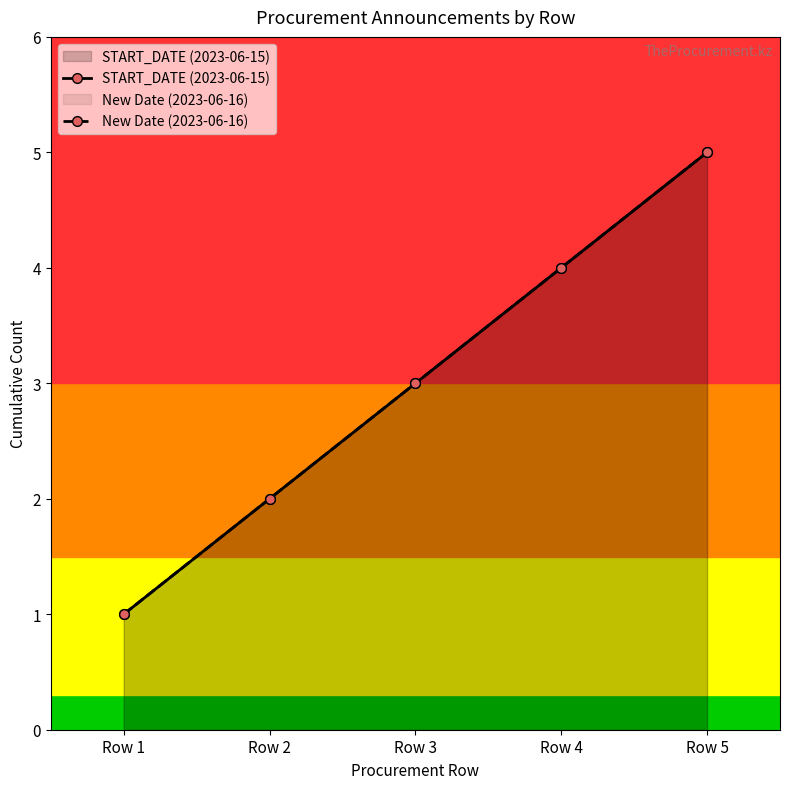

What is the sum of all START_DATE (2023-06-15) values?

15